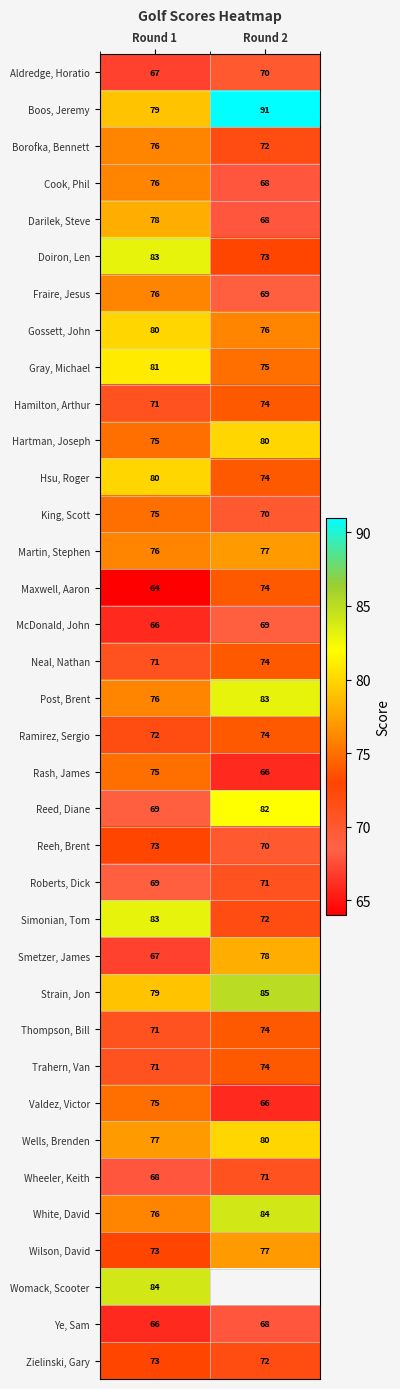

Is it true that King, Scott equals 75 at Round 1?

True